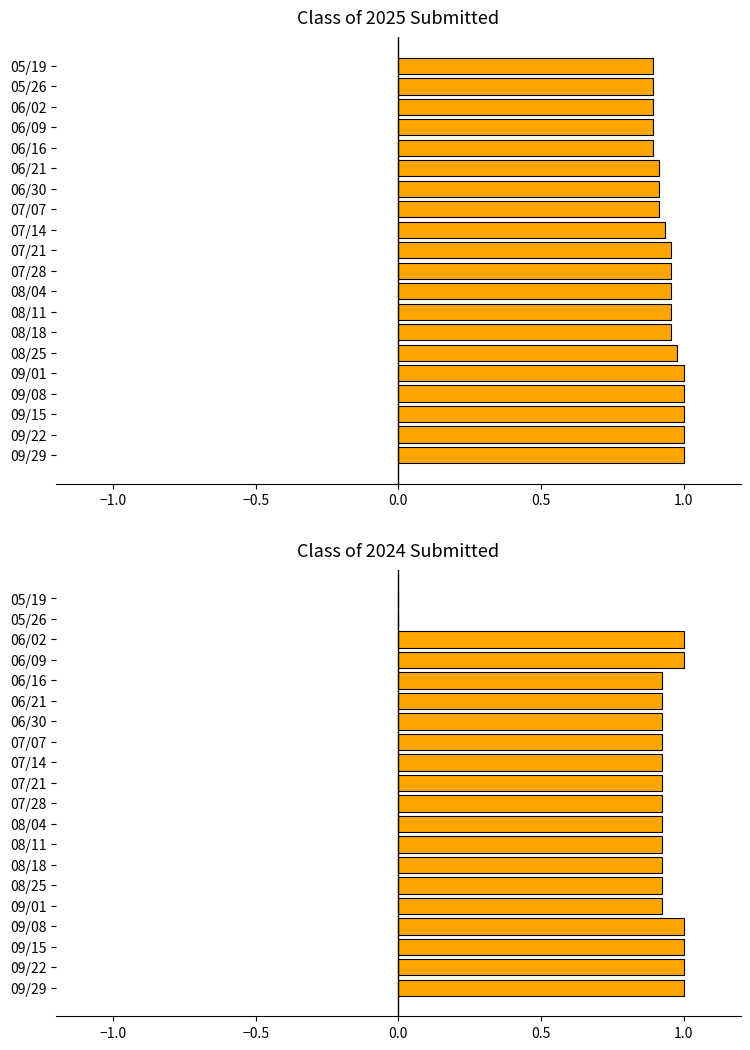

What value does the Class of 2025 Submitted series have at 06/21?

0.9